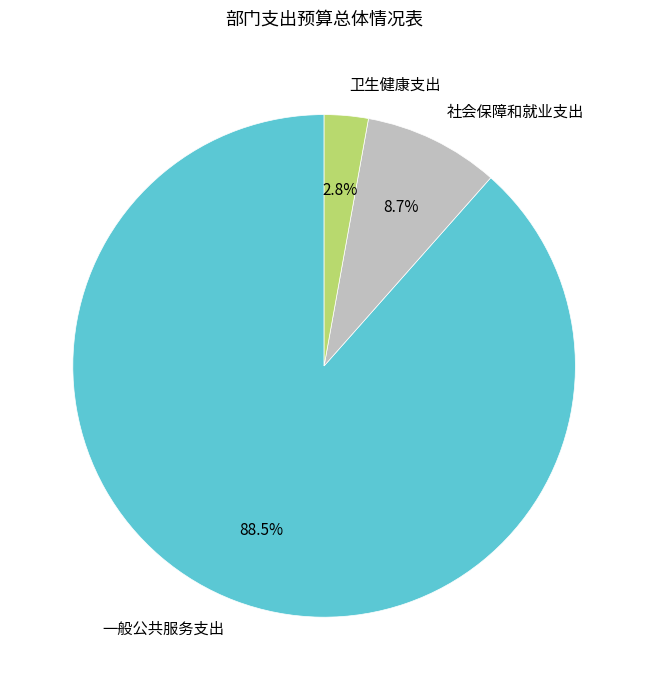

To the nearest percent, what is the average slice percentage?

33%